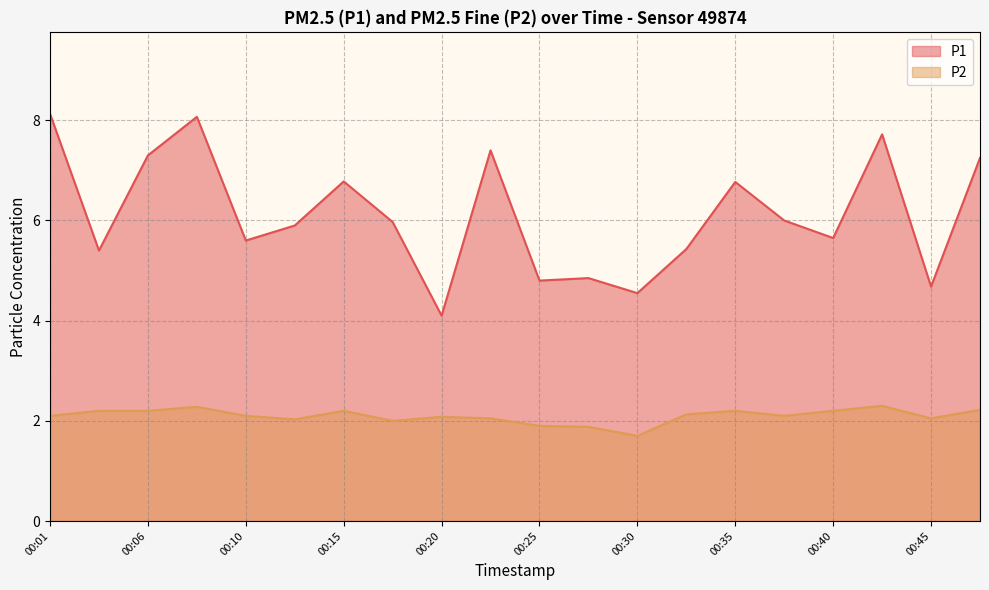

True or false: P1 and P2 cross at least once.

False